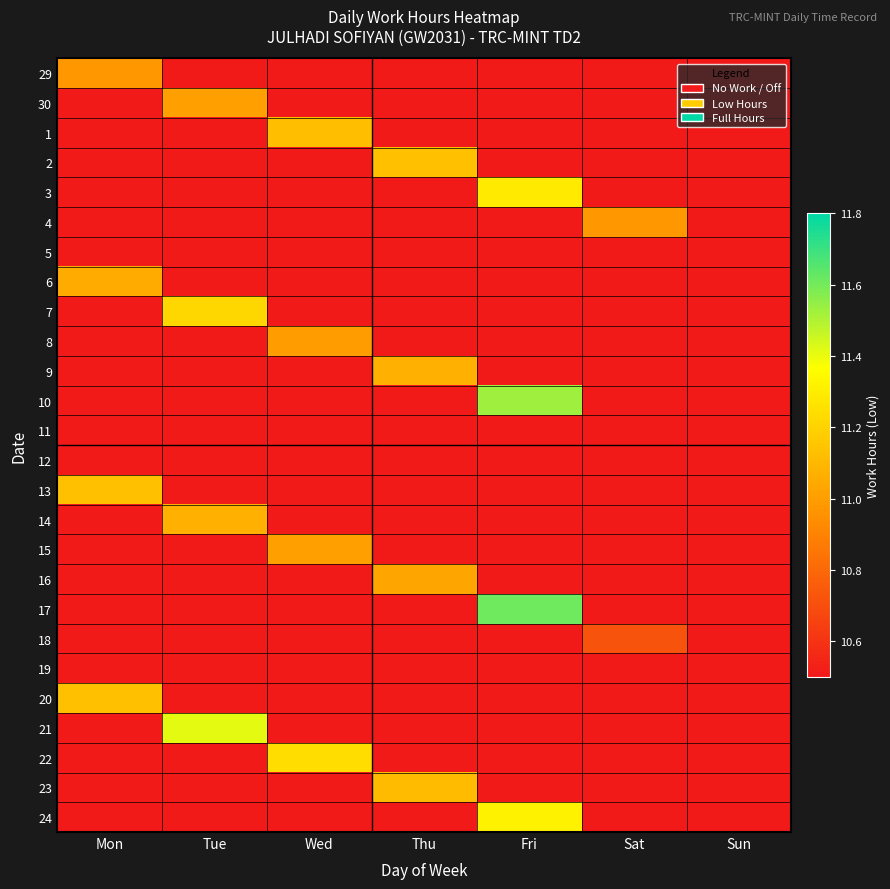

At how many categories does at least one series exceed 11?

5